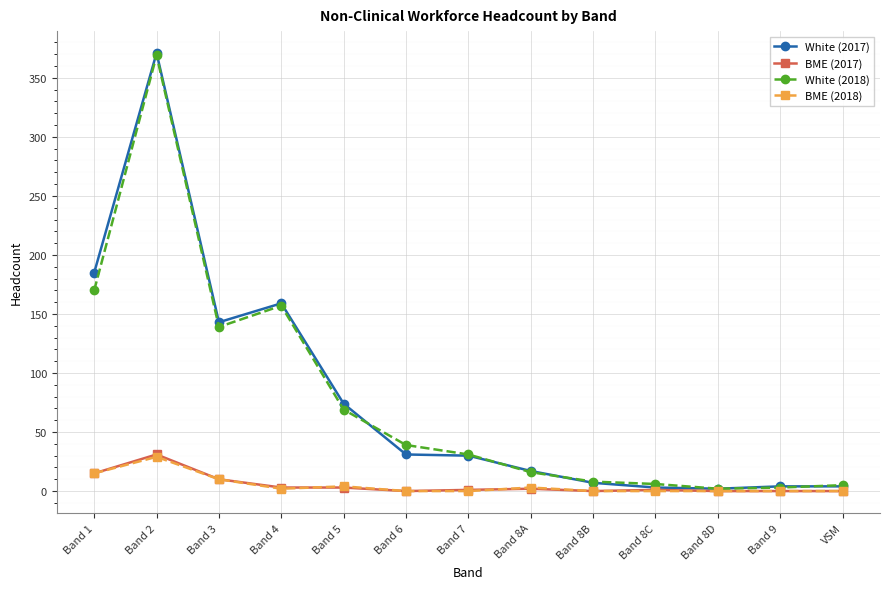

At how many categories does at least one series exceed 107?

4